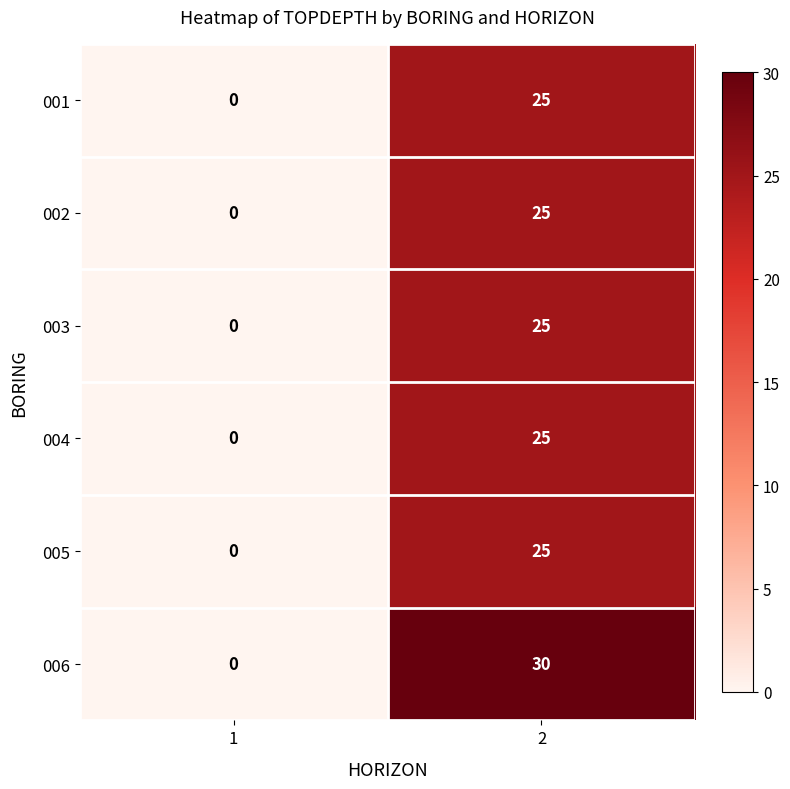

What value does the 001 series have at 2, to the nearest 5?

25